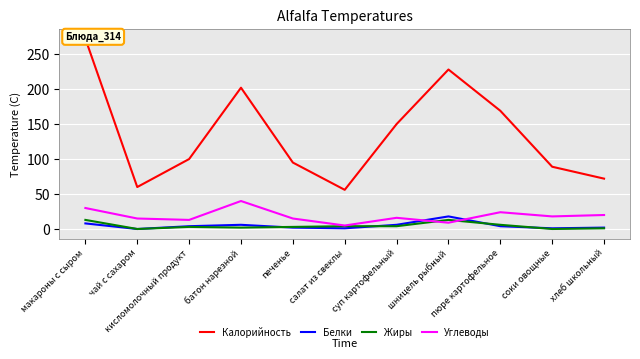

True or false: Жиры and Углеводы cross at least once.

True